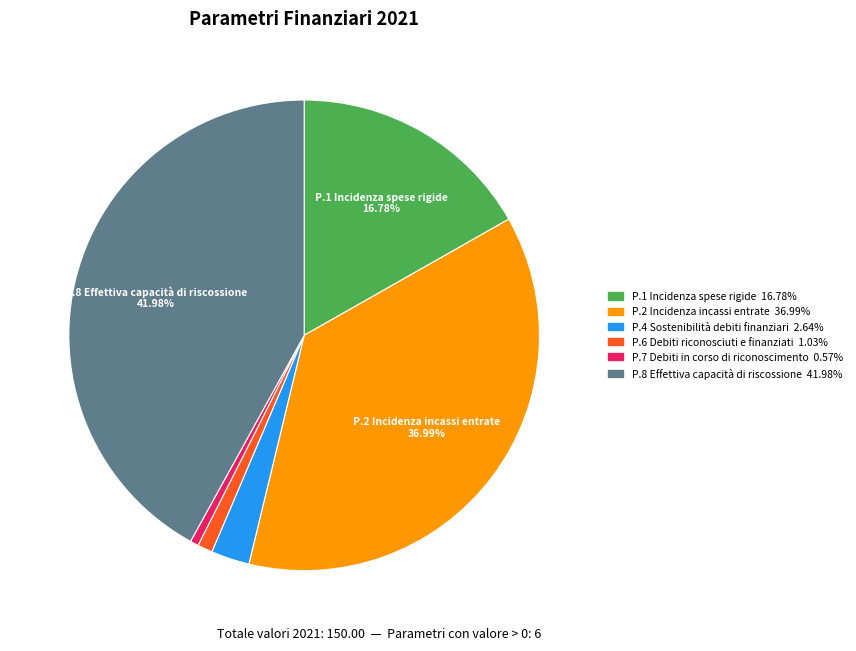

Does any single category account for the majority?

No